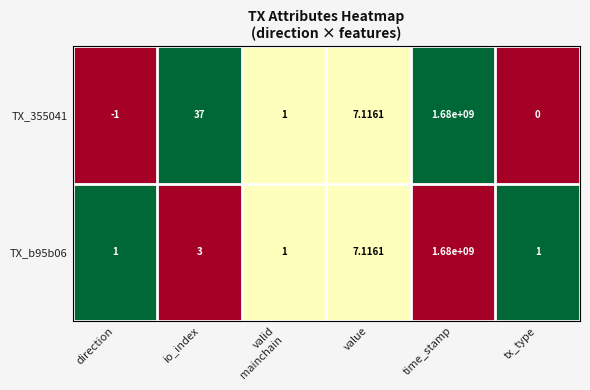

Which category has the highest value in the TX_b95b06 series?

time_stamp